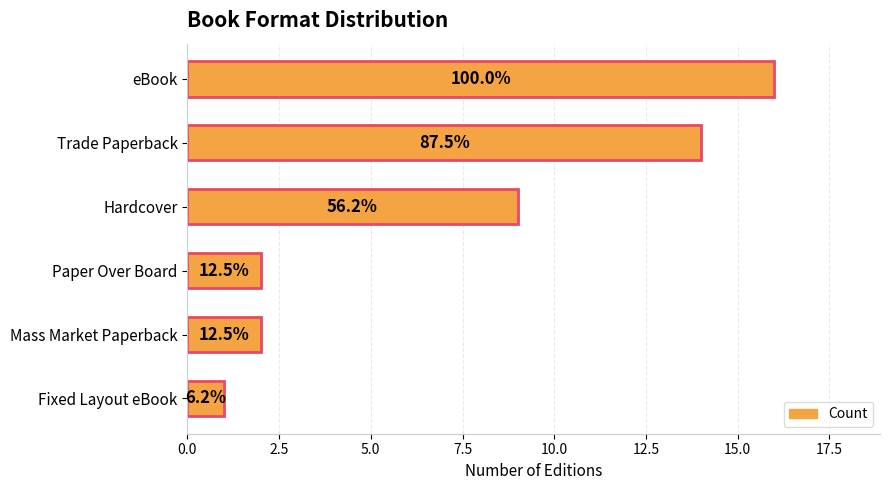

Which series changed the most between 0.0 and 7.5?

Count